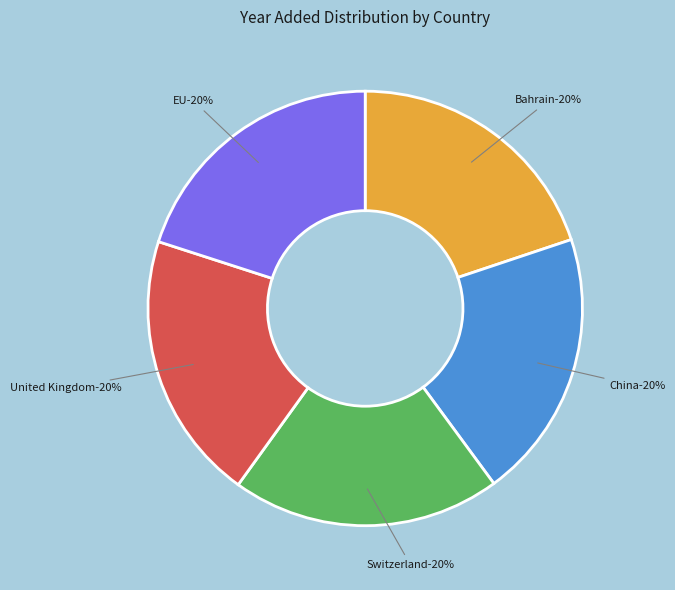

Which slice is the largest?

China